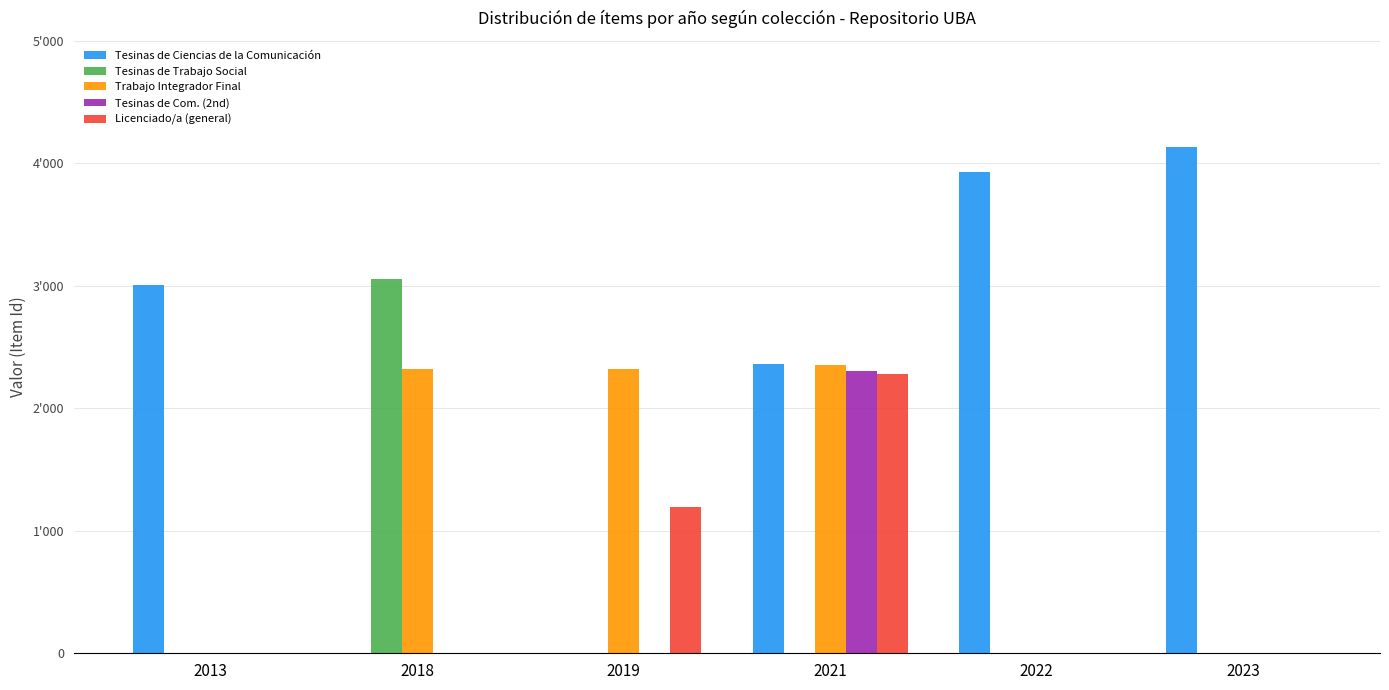

What are all the series names shown in the legend?

Tesinas de Ciencias de la Comunicación, Tesinas de Trabajo Social, Trabajo Integrador Final, Tesinas de Com. (2nd), Licenciado/a (general)